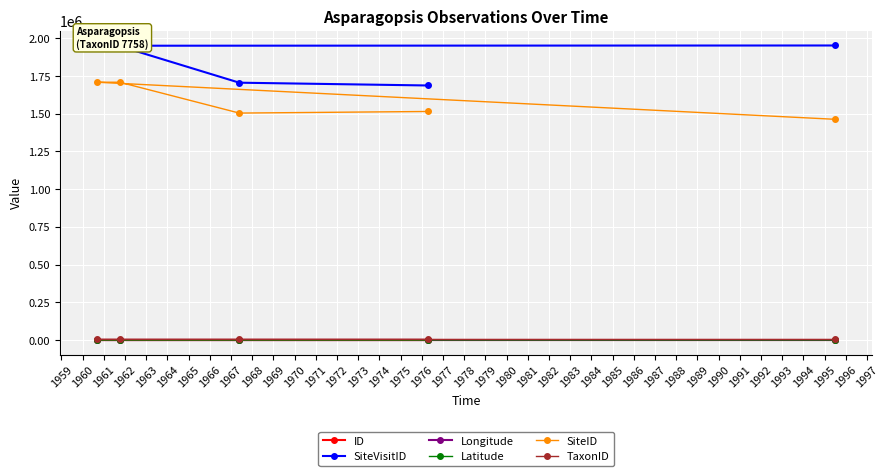

At how many categories does at least one series exceed 975924?

5